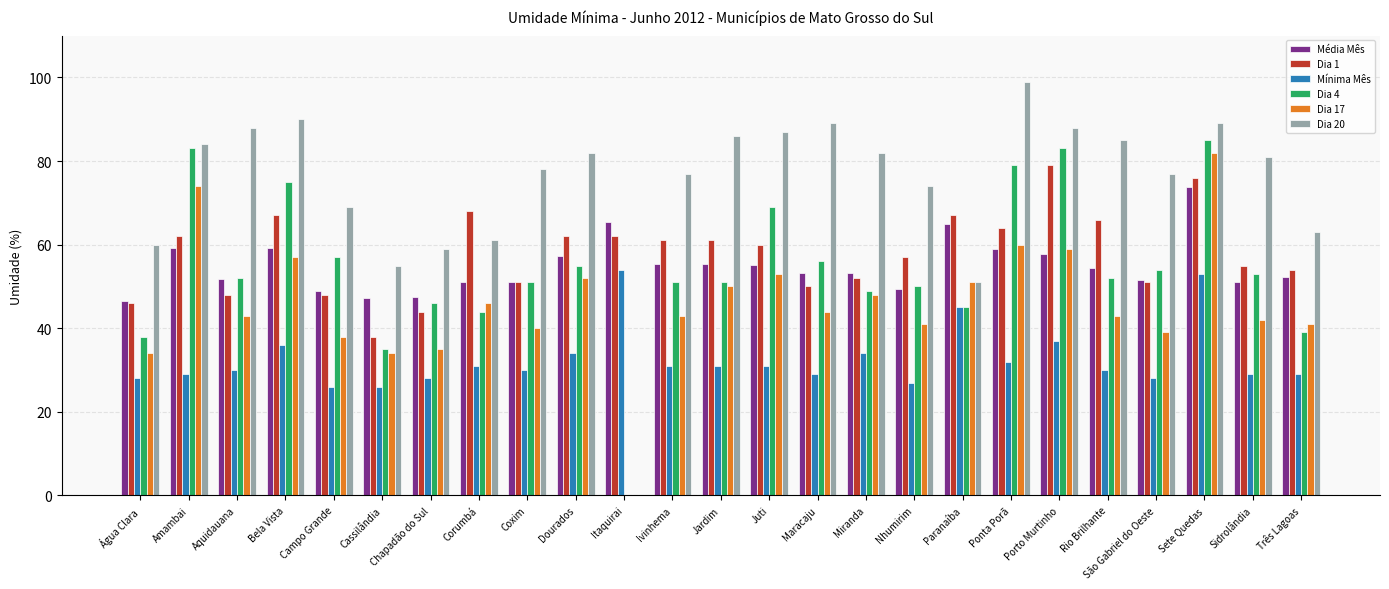

What is the greatest value displayed?

99.0